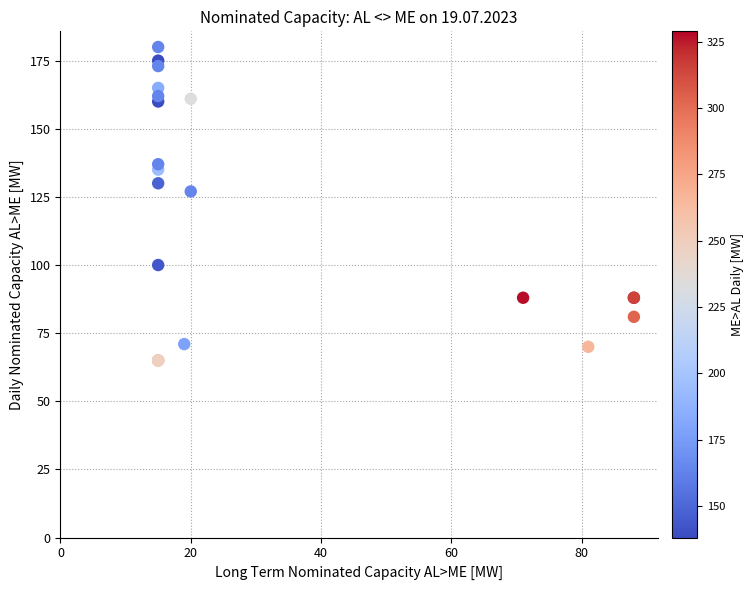

What Y value in the scatter plot is closest to 122?

127